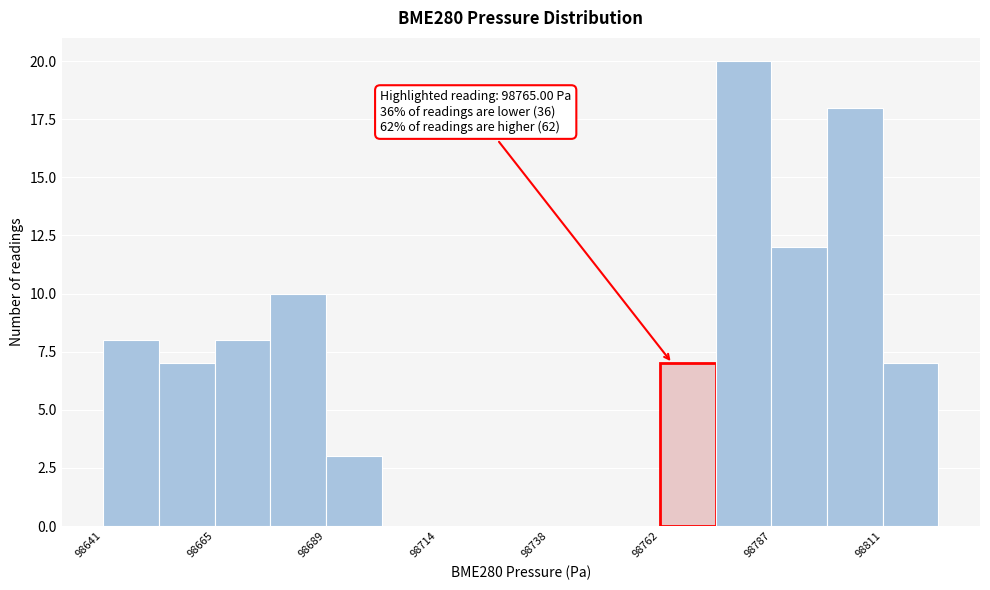

Around what value on the x-axis is the tallest bar? Give the approximate position of its centre, as read against the axis.

98780